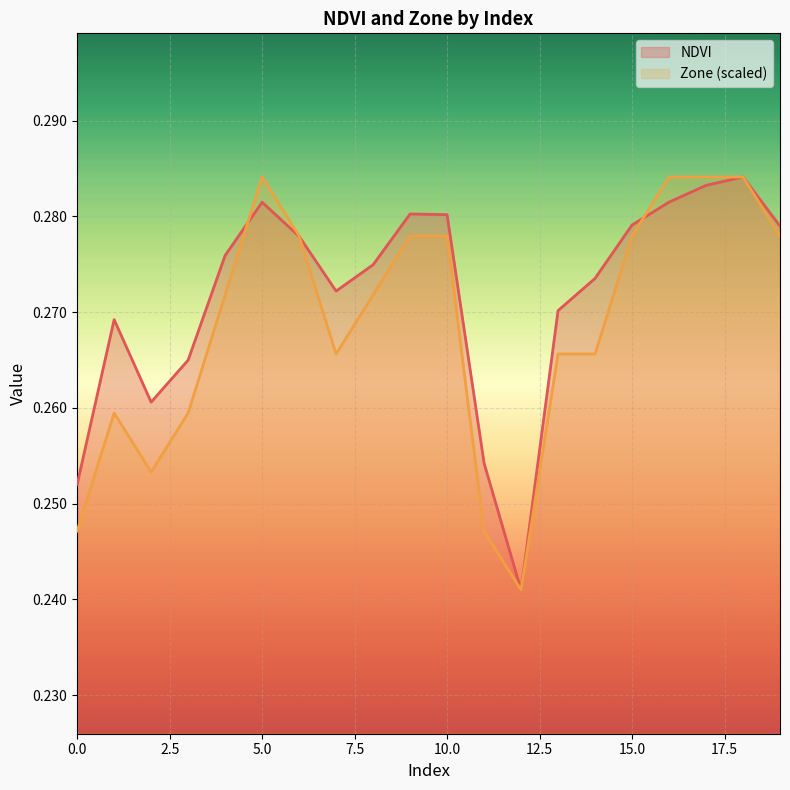

At which category is the sum across all series the highest?

18